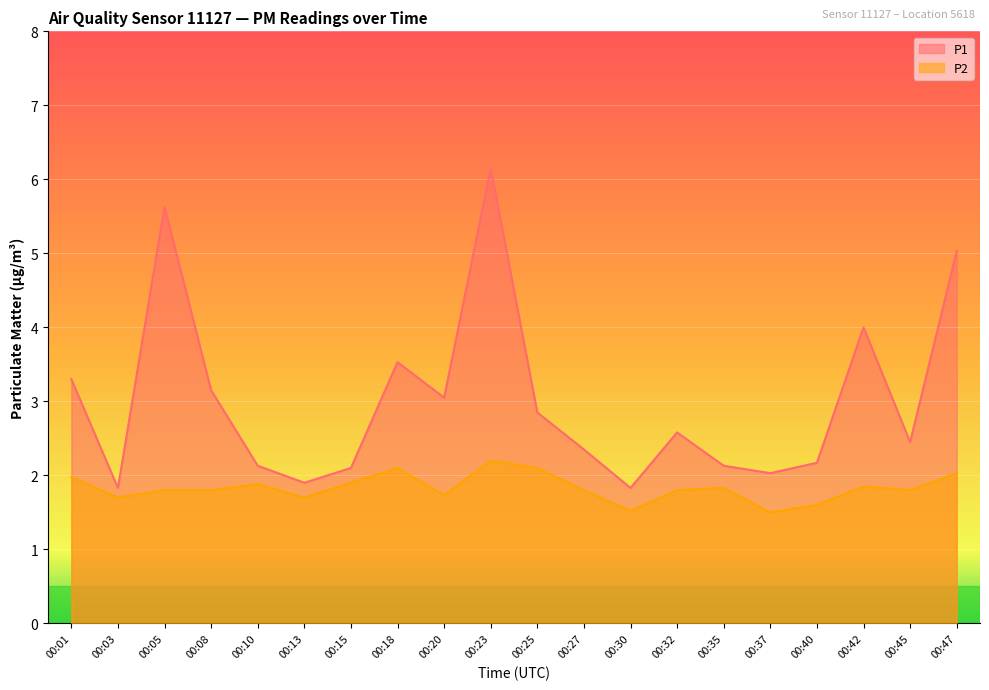

At which label does P1 reach its peak?

00:23